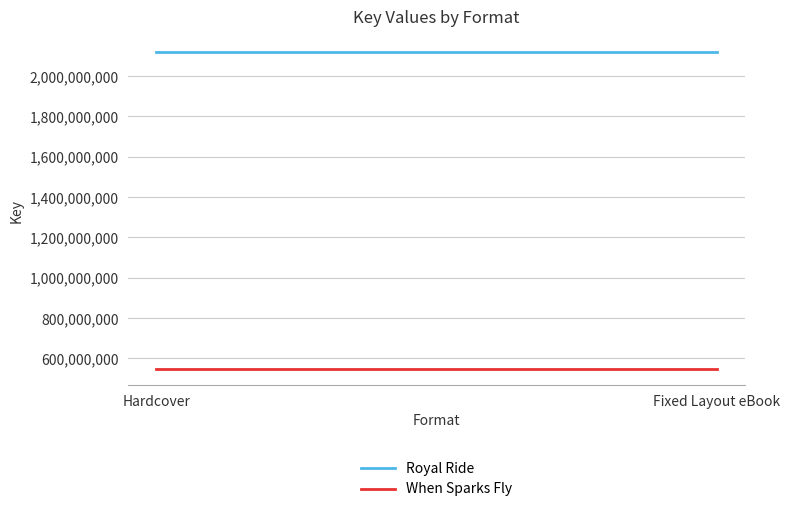

At which category does the chart reach its peak across all series?

Hardcover